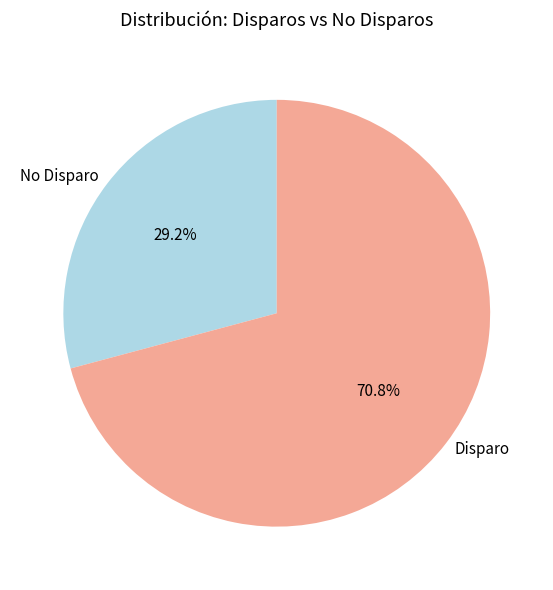

What is the total percentage of Disparo and No Disparo?

100.0%